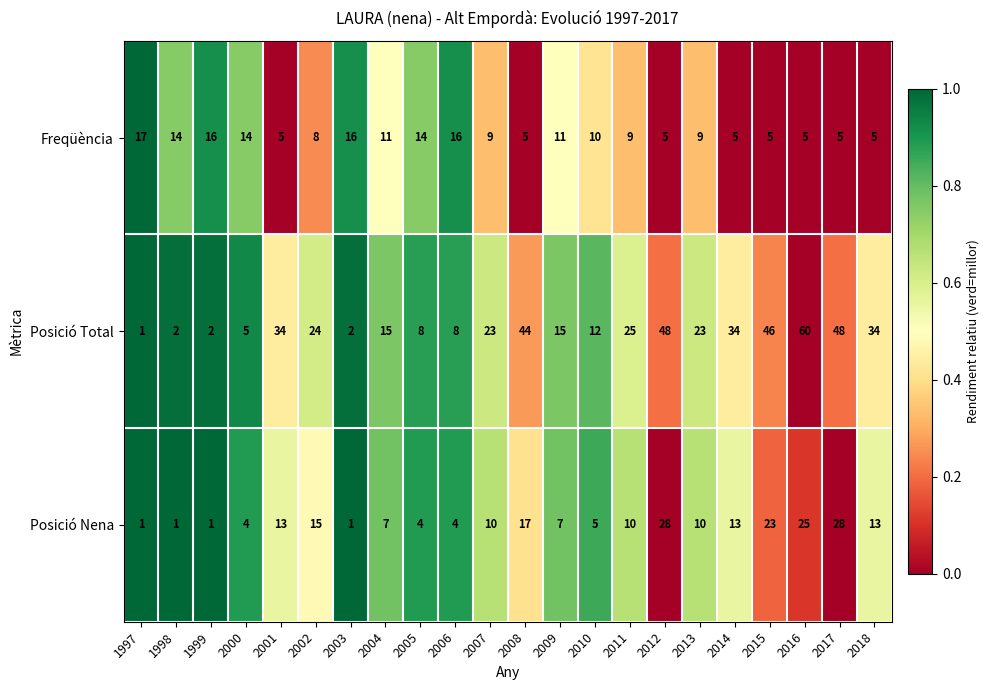

At how many categories does at least one series exceed 19?

12